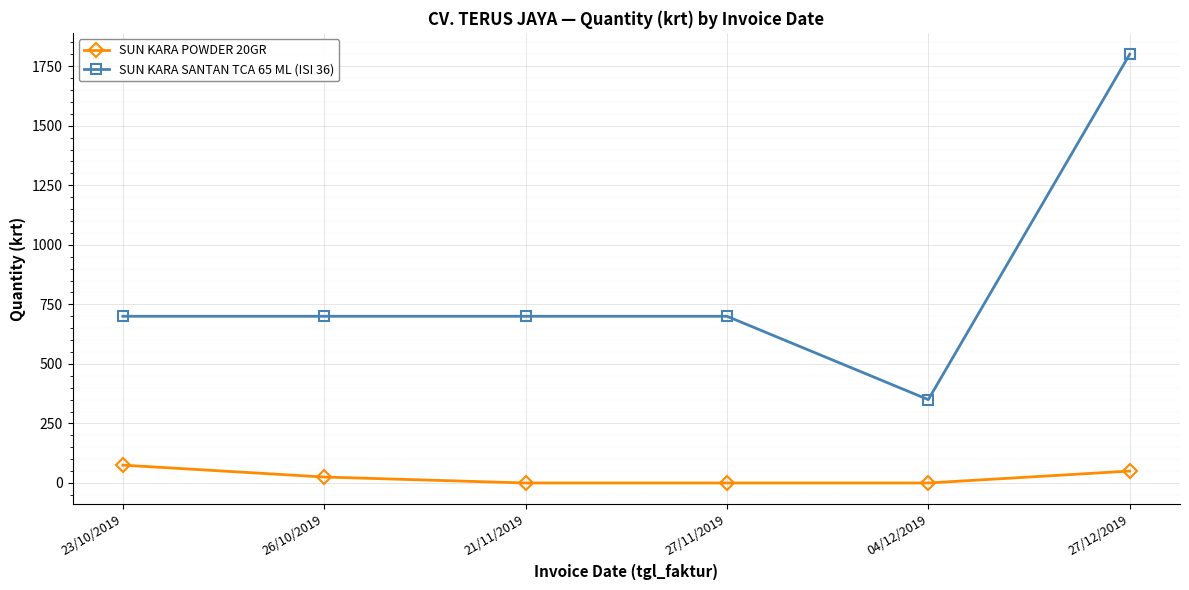

Rank the series by their maximum value, from lowest to highest.

SUN KARA POWDER 20GR, SUN KARA SANTAN TCA 65 ML (ISI 36)